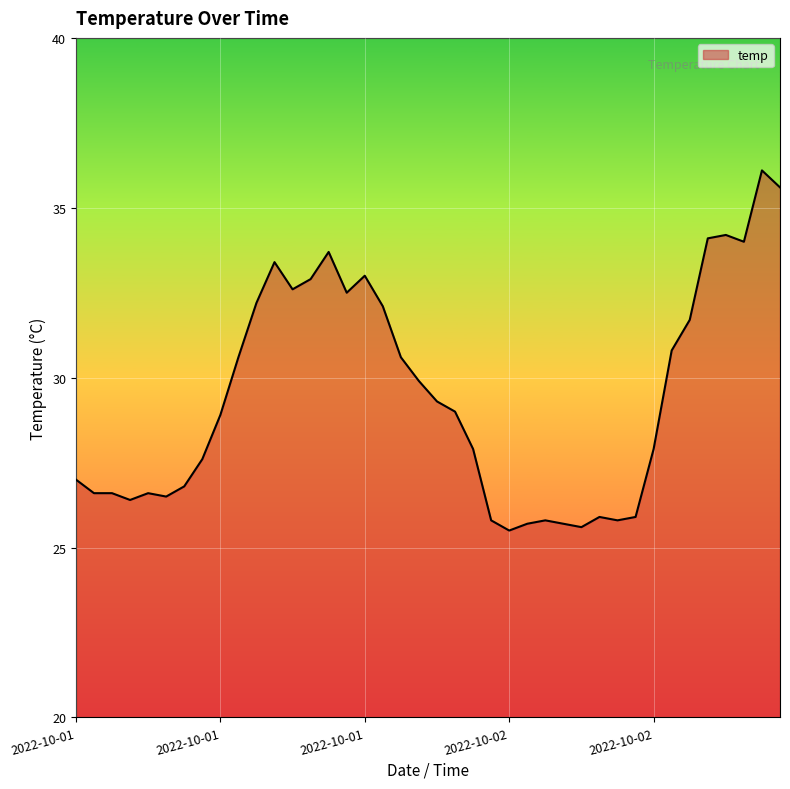

What is the difference between the maximum and minimum values?

10.6